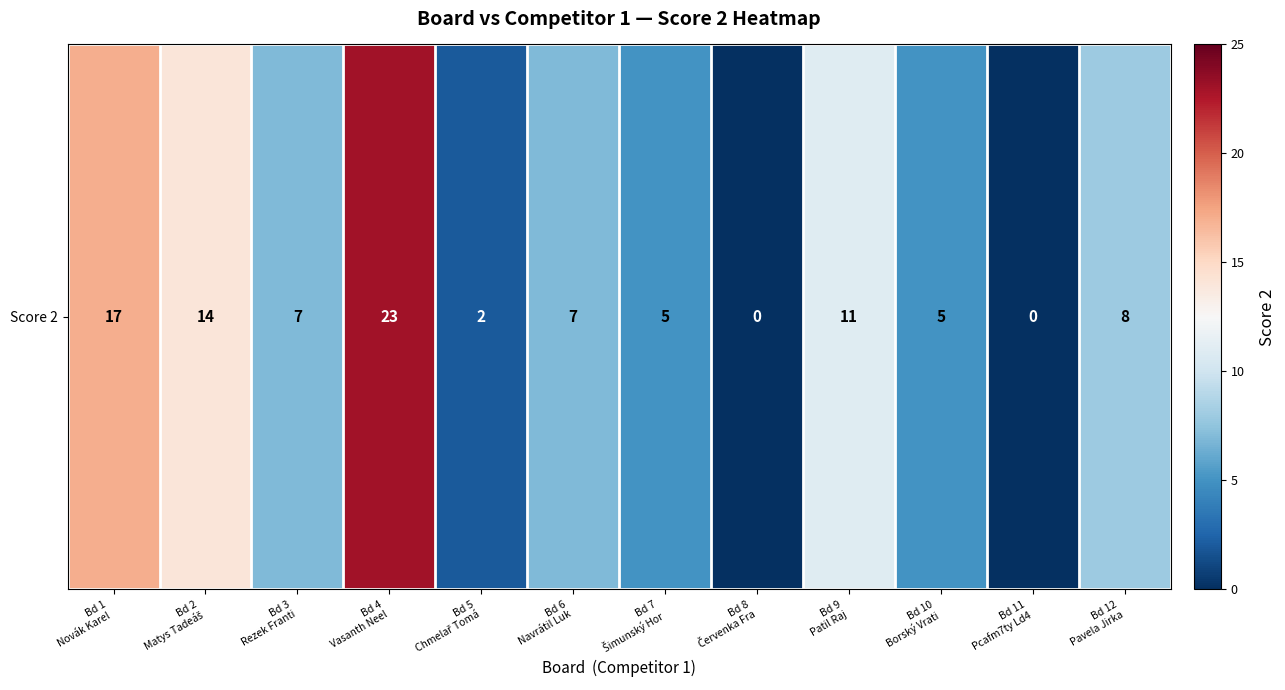

How many values exceed 7?

5